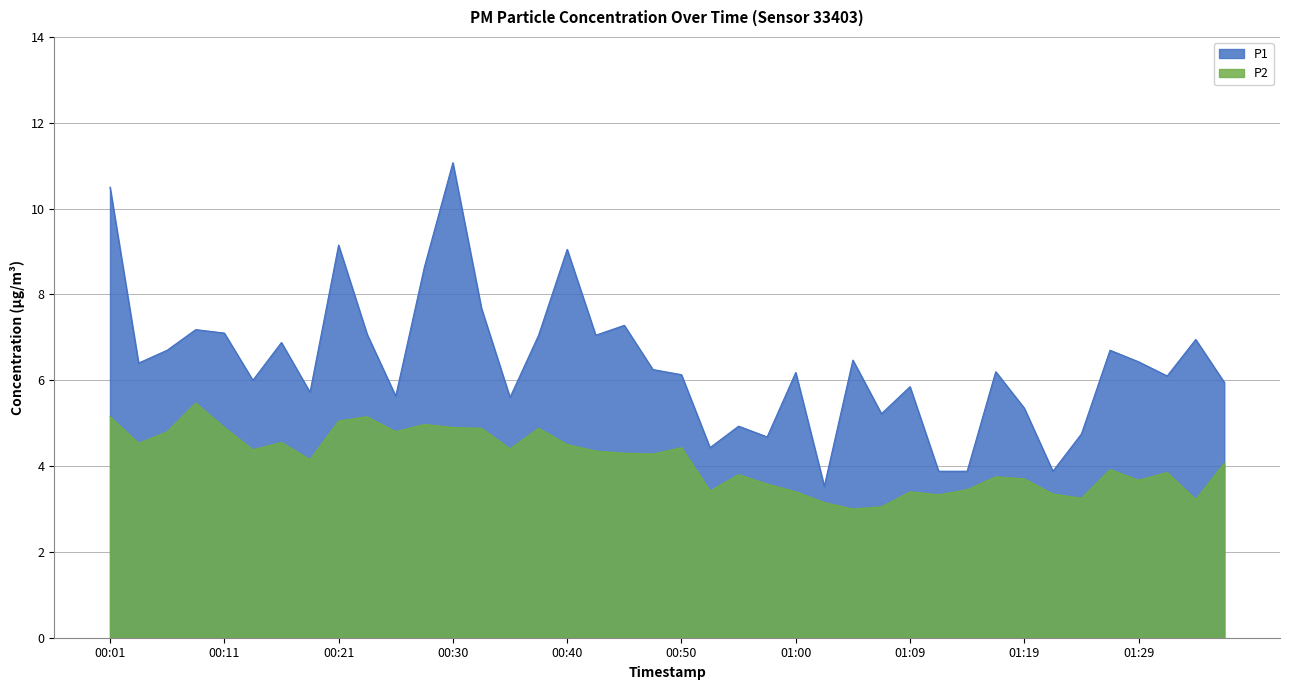

At which label does P2 reach its peak?

00:08